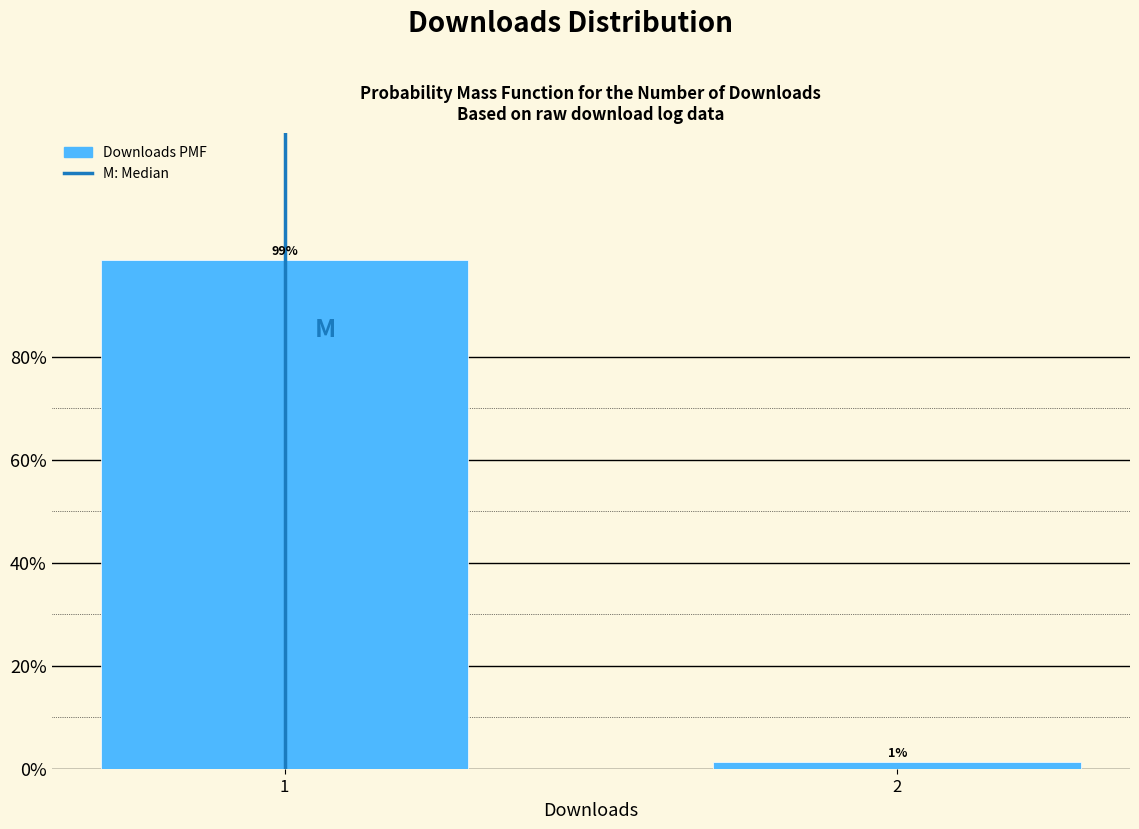

What is the sum of all values?

100.0